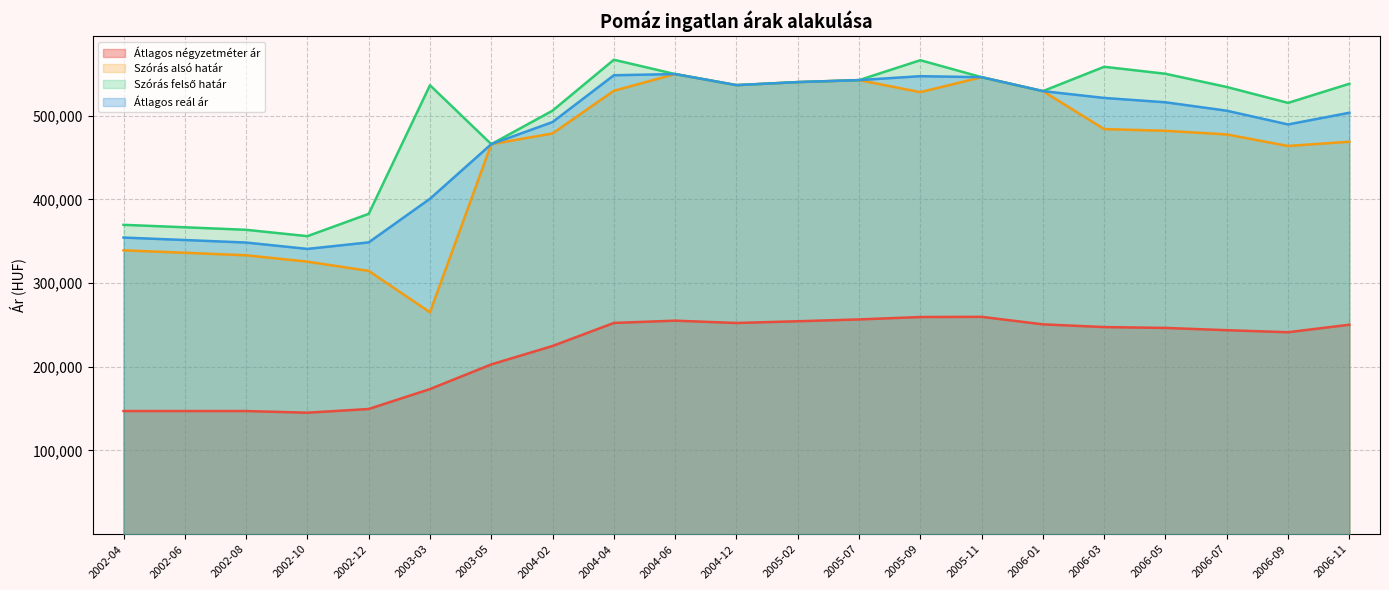

What is the highest value of the Szórás felső határ series?

566762